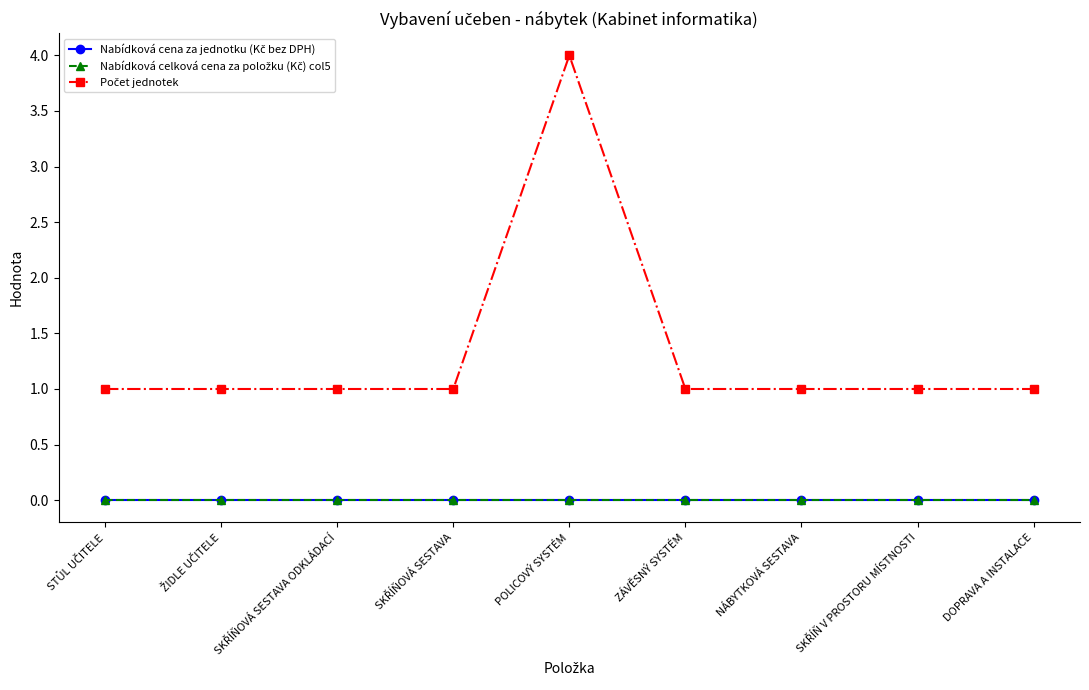

Is this an area chart (filled region under the line)?

No